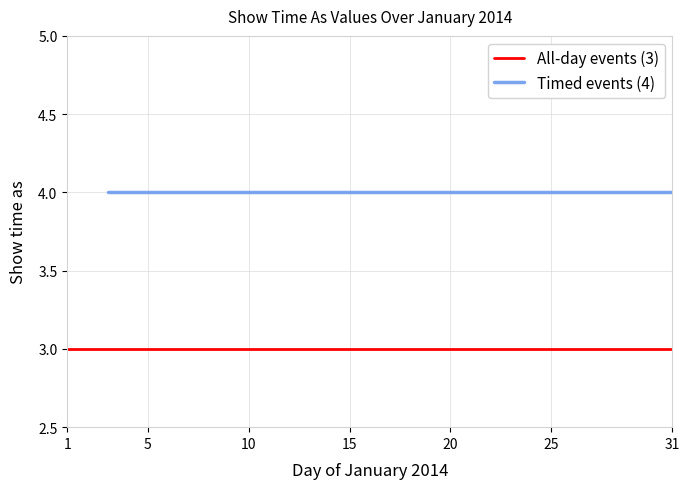

What are all the series names shown in the legend?

All-day events (3), Timed events (4)